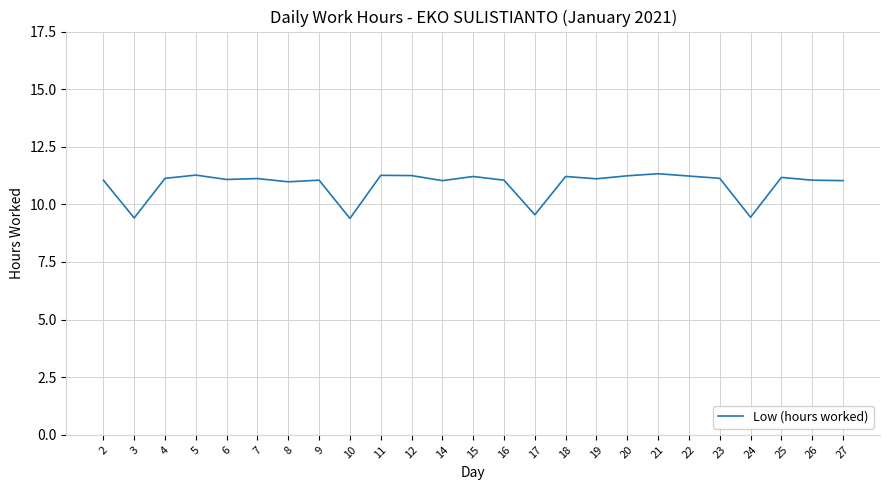

What is the ratio of the value at 6 to the value at 5?

1.0